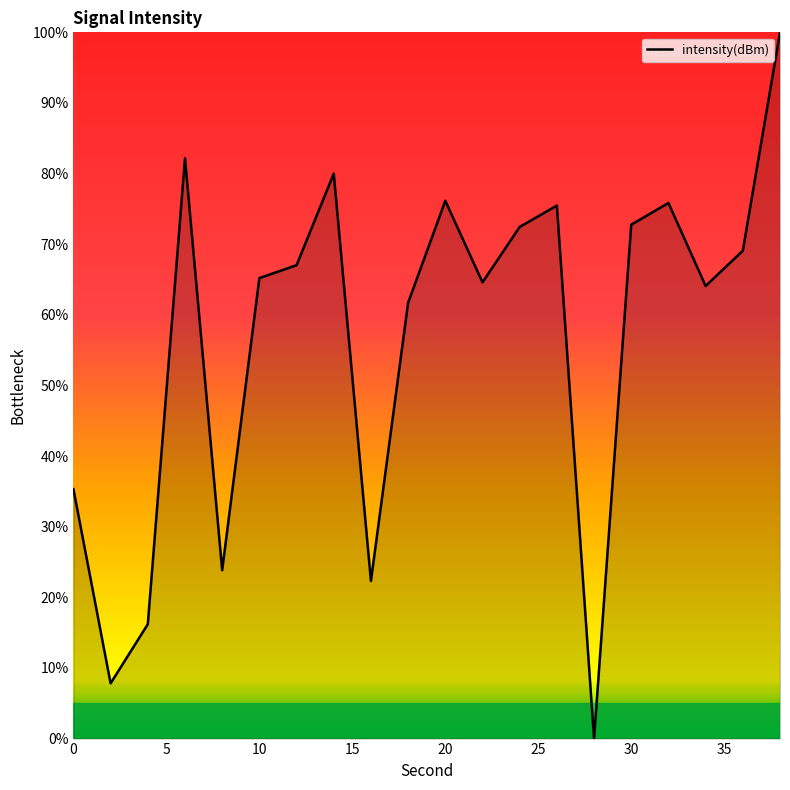

What is the difference between the maximum and minimum values?

100.0